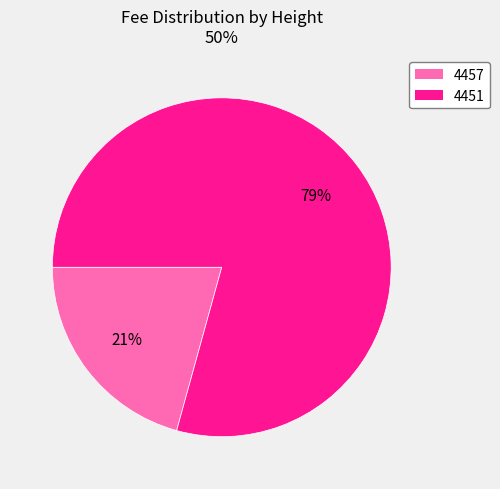

What percentage is the 4451 slice, to the nearest percent?

79%